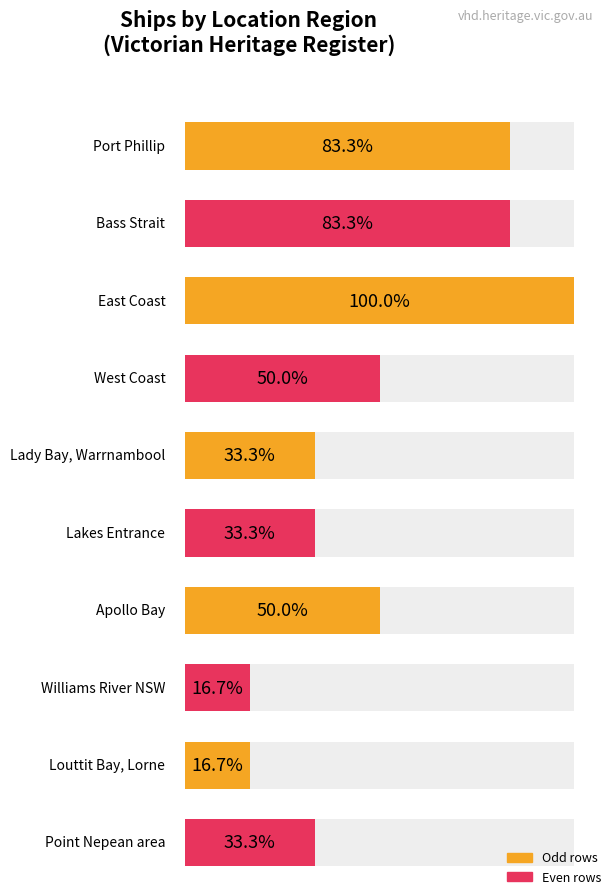

Does the chart contain stacked bars?

No